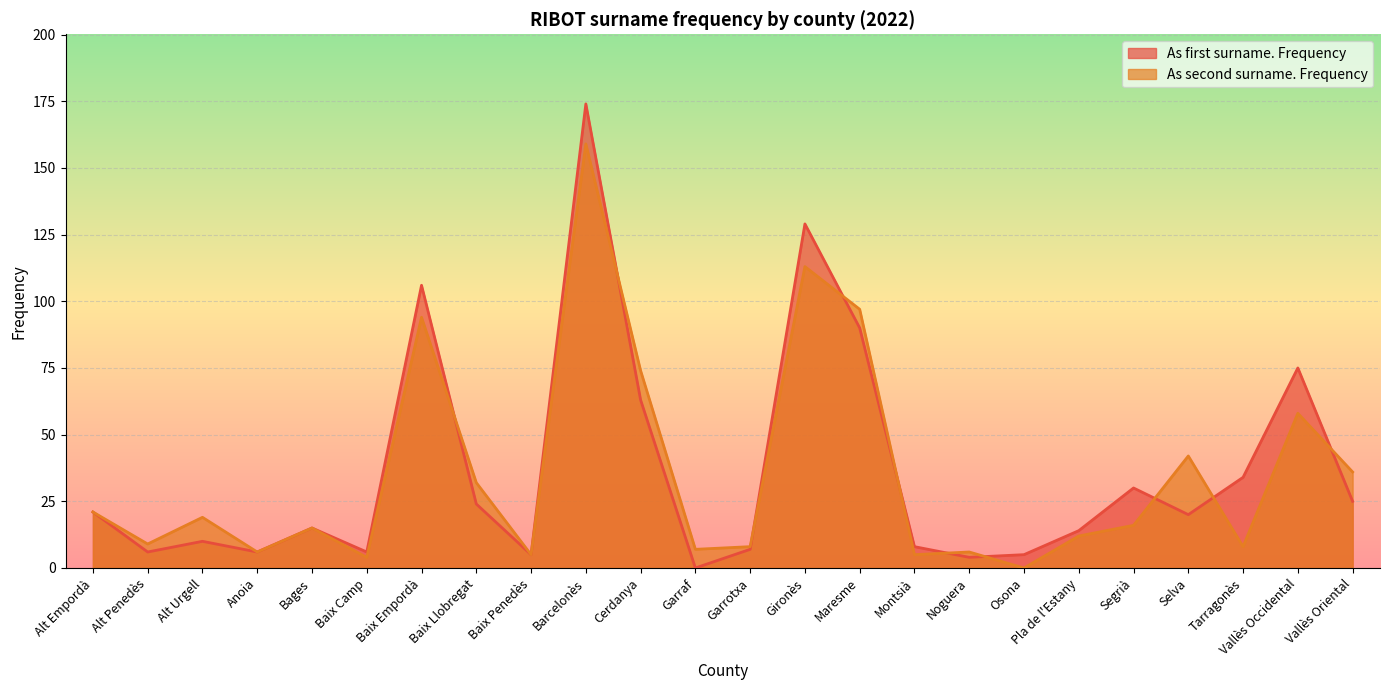

Reading right to left, what are all the values shown in this chart?

As first surname. Frequency: Vallès Oriental=25	Vallès Occidental=75	Tarragonès=34	Selva=20	Segrià=30	Pla de l'Estany=14	Osona=5	Noguera=4	Montsià=8	Maresme=90	Gironès=129	Garrotxa=7	Garraf=0	Cerdanya=63	Barcelonès=174	Baix Penedès=5	Baix Llobregat=24	Baix Empordà=106	Baix Camp=6	Bages=15	Anoia=6	Alt Urgell=10	Alt Penedès=6	Alt Empordà=21
As second surname. Frequency: Vallès Oriental=36	Vallès Occidental=58	Tarragonès=8	Selva=42	Segrià=16	Pla de l'Estany=12	Osona=0	Noguera=6	Montsià=5	Maresme=97	Gironès=113	Garrotxa=8	Garraf=7	Cerdanya=74	Barcelonès=159	Baix Penedès=5	Baix Llobregat=32	Baix Empordà=94	Baix Camp=4	Bages=15	Anoia=6	Alt Urgell=19	Alt Penedès=9	Alt Empordà=21